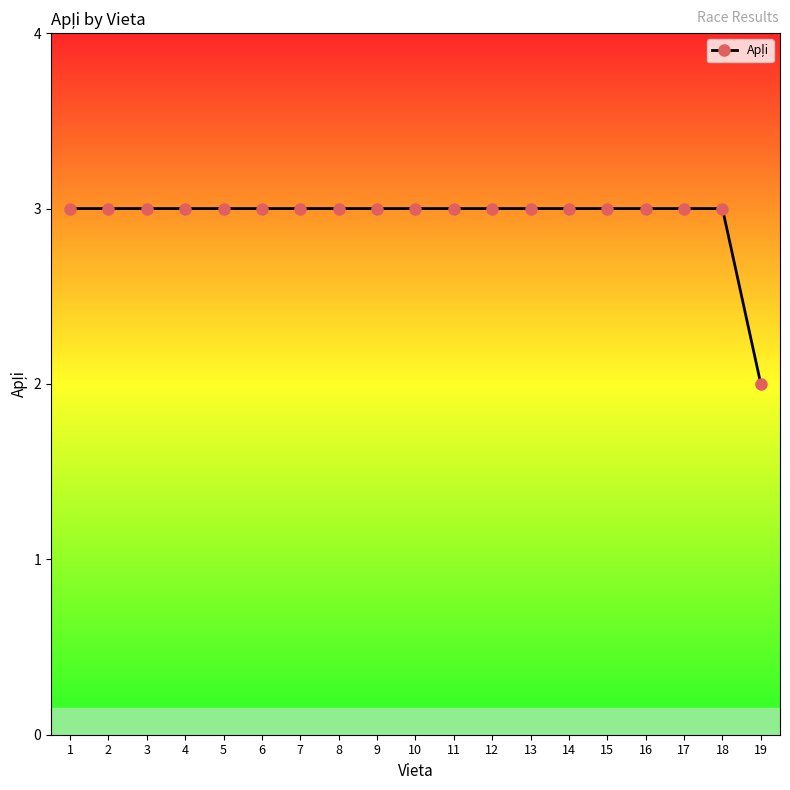

Is this an area chart (filled region under the line)?

No